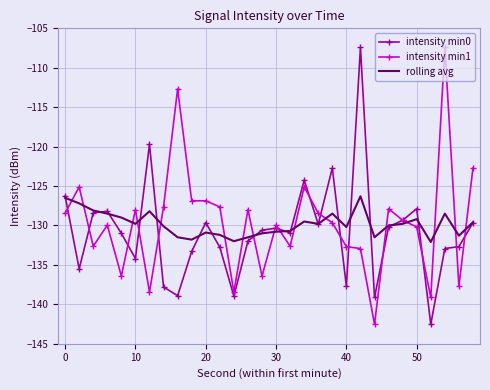

What is the minimum value shown in the chart?

-142.5